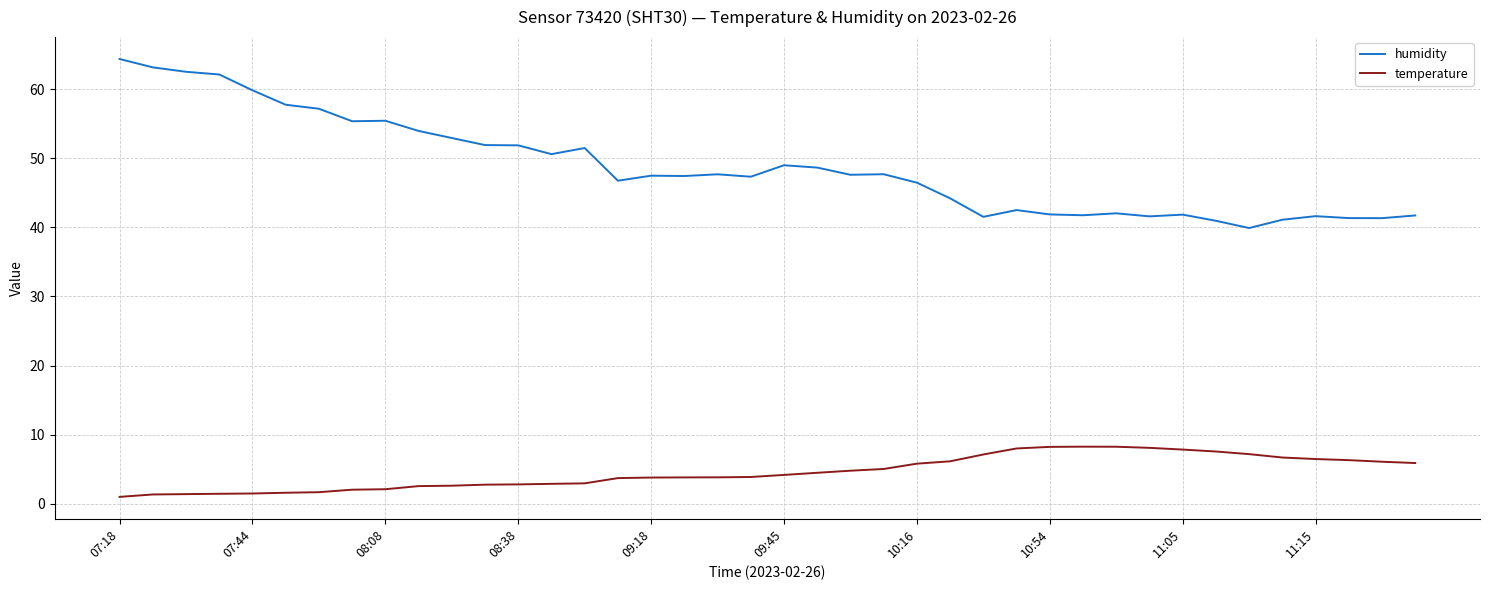

Which series has the largest total across all categories?

humidity